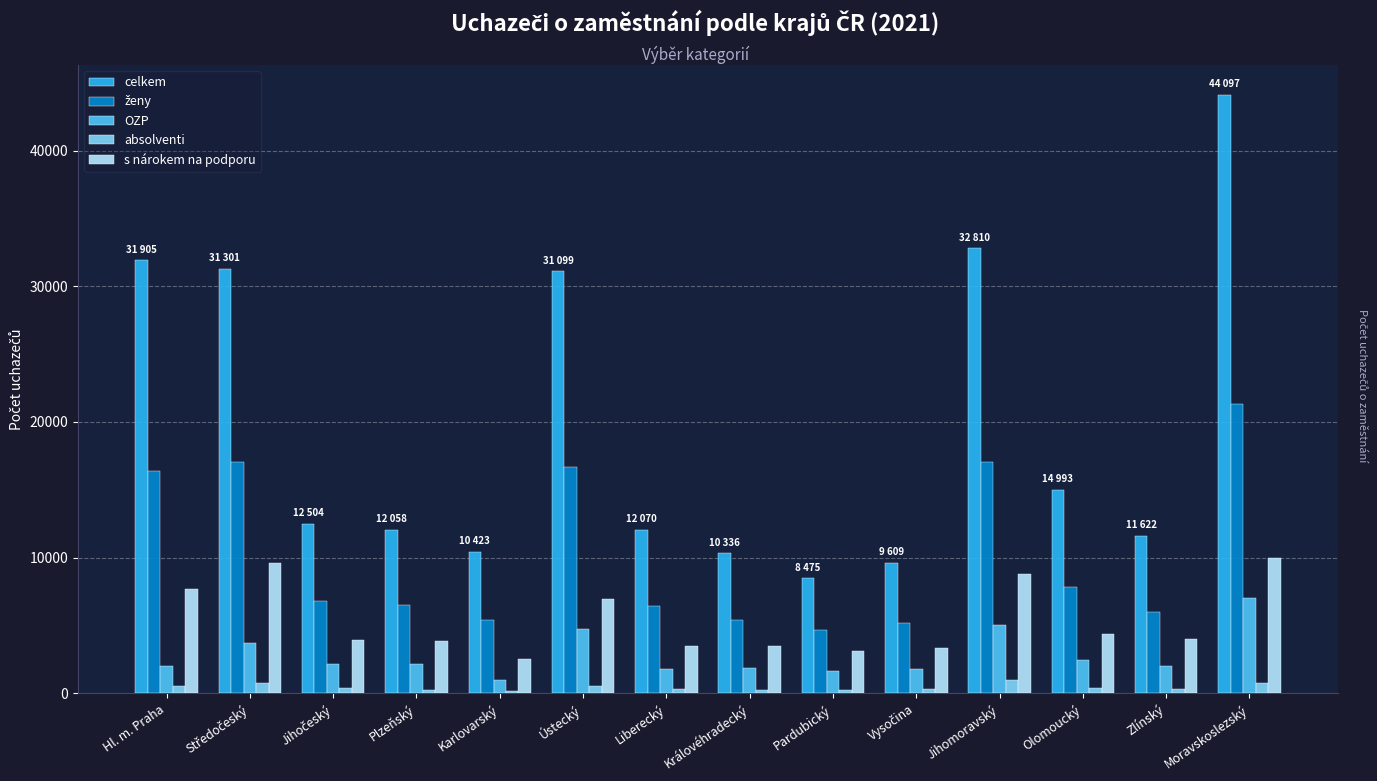

Is it true that OZP equals 6336 at Ústecký?

False